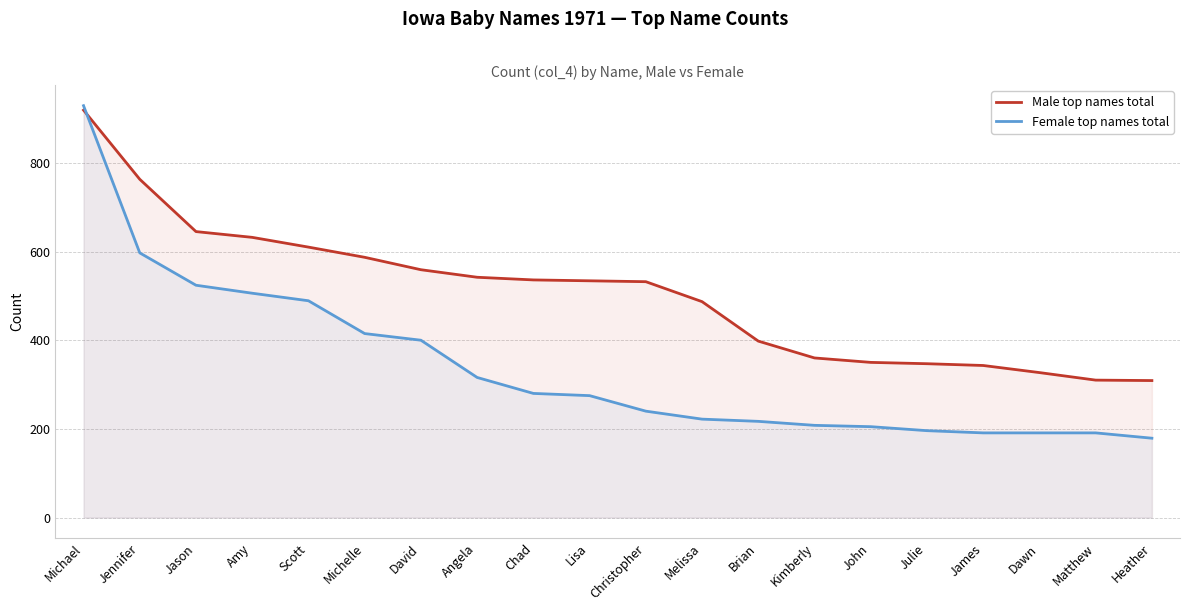

Reading right to left, transcribe all the data shown in this chart.

Male top names total: Heather=309	Matthew=310	Dawn=327	James=343	Julie=347	John=350	Kimberly=360	Brian=398	Melissa=487	Christopher=532	Lisa=534	Chad=536	Angela=542	David=559	Michelle=587	Scott=610	Amy=632	Jason=645	Jennifer=763	Michael=919
Female top names total: Heather=179	Matthew=191	Dawn=191	James=191	Julie=196	John=205	Kimberly=208	Brian=217	Melissa=222	Christopher=240	Lisa=275	Chad=280	Angela=316	David=400	Michelle=415	Scott=489	Amy=506	Jason=524	Jennifer=597	Michael=929